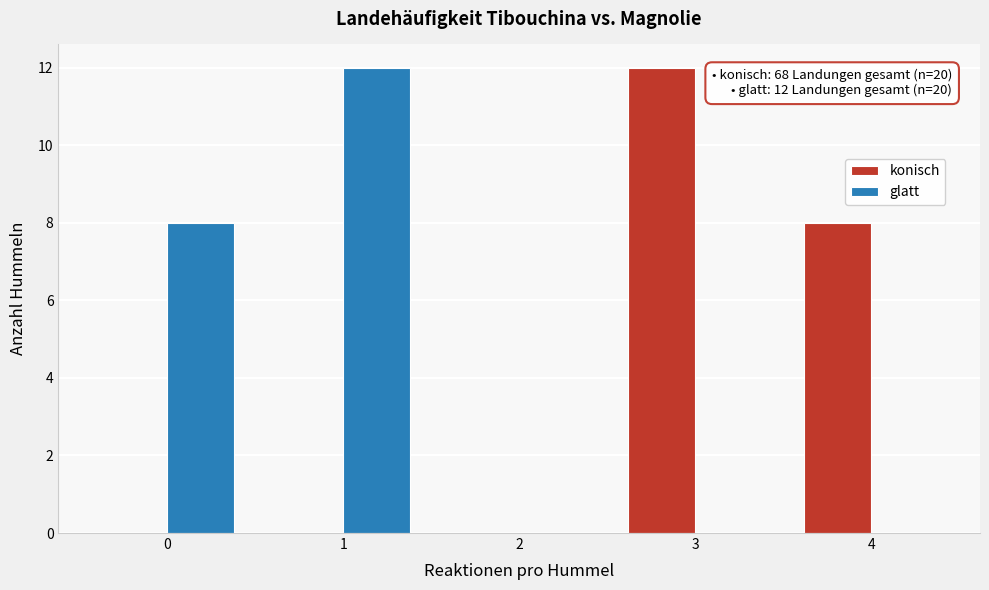

Reading left to right, what are all the values shown in this chart?

konisch: 0=0	1=0	2=0	3=12	4=8
glatt: 0=8	1=12	2=0	3=0	4=0